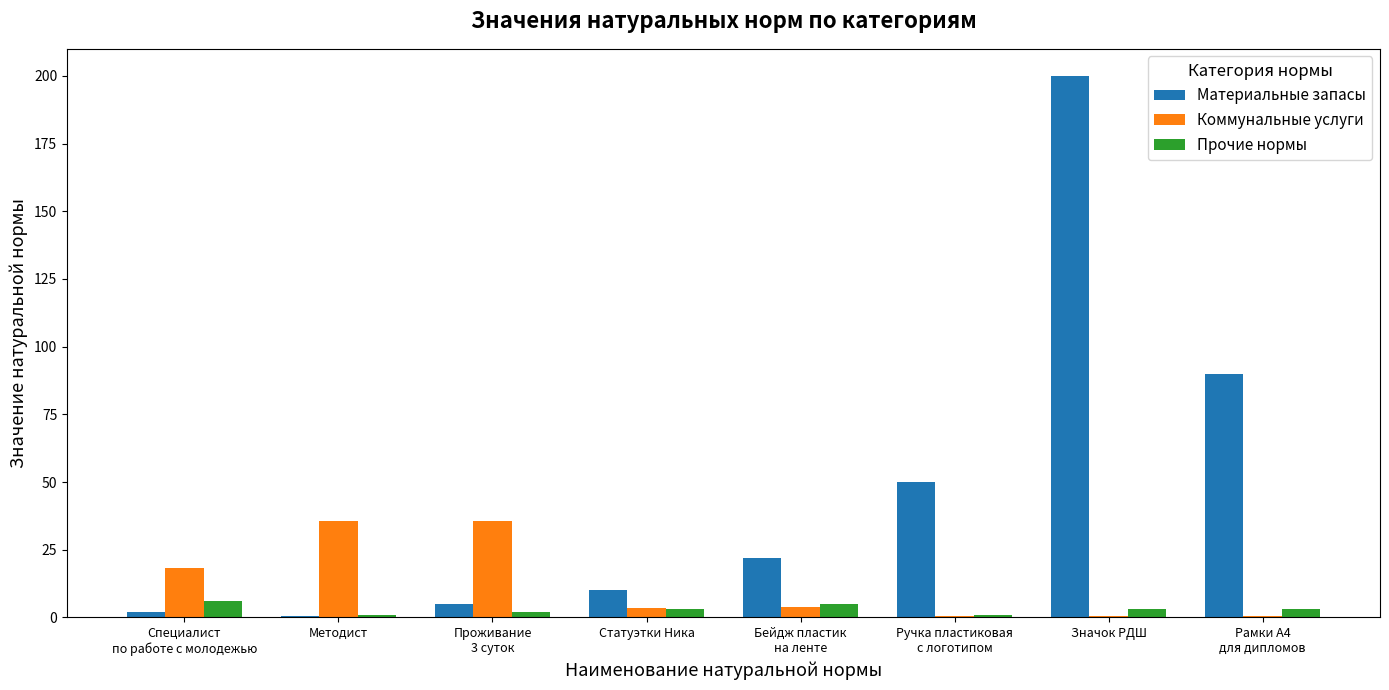

What is the spread (max minus min) of values at Методист?

35.3